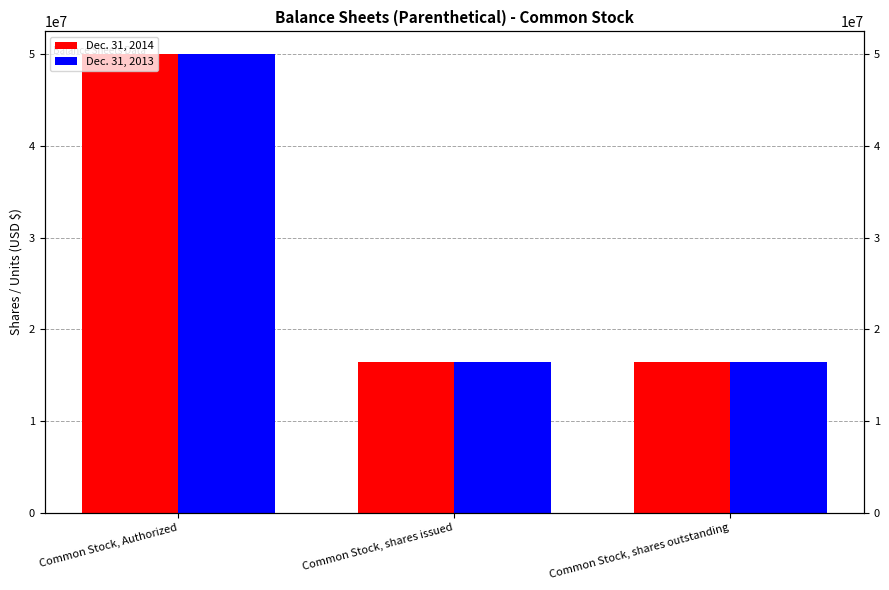

What are all the series names shown in the legend?

Dec. 31, 2014, Dec. 31, 2013